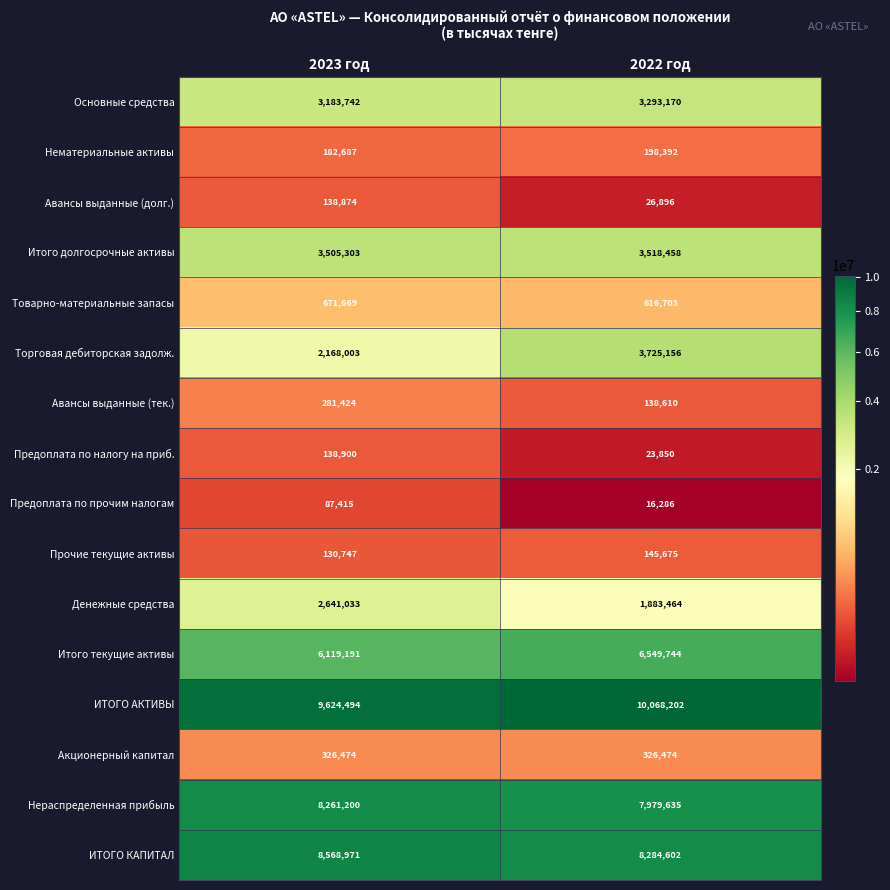

Is it true that Нематериальные активы equals 131925 at 2022 год?

False